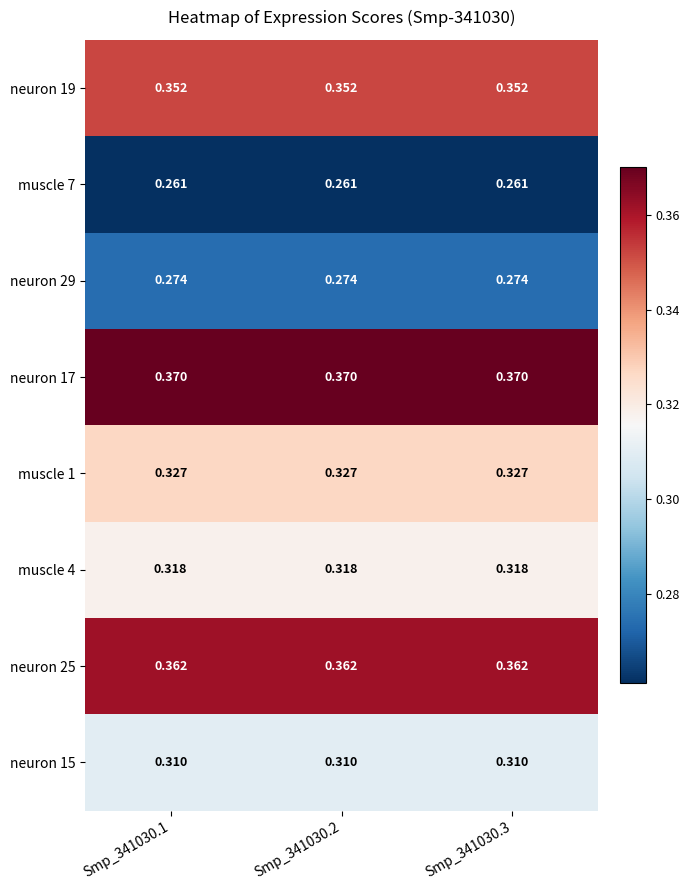

Is the value of neuron 29 at Smp_341030.3 greater than the value of muscle 1 at Smp_341030.1?

No